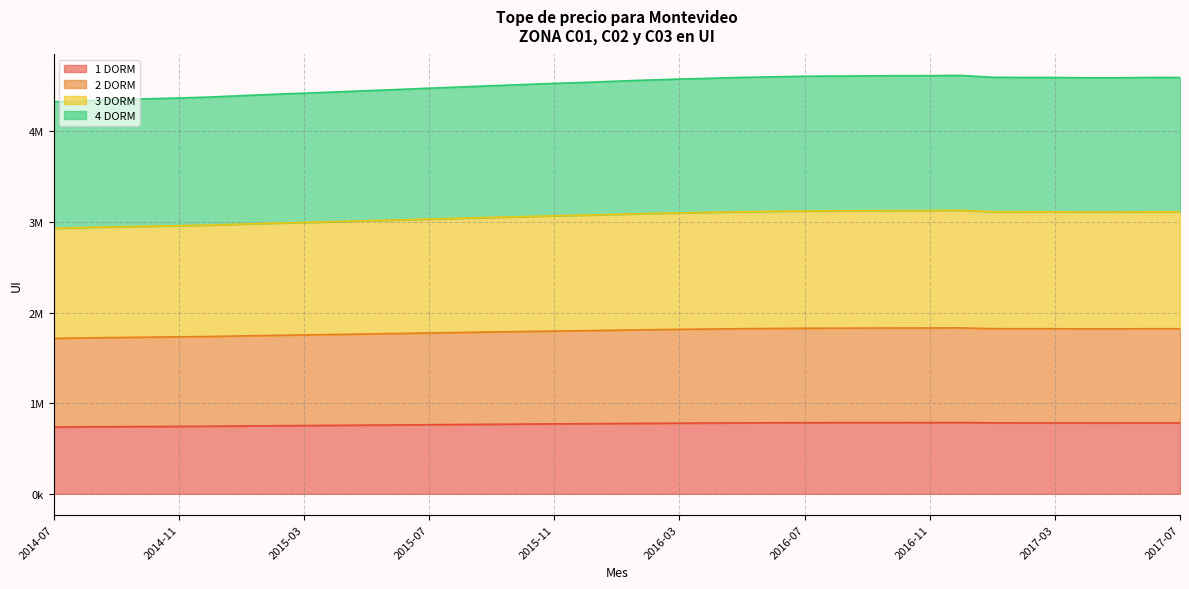

Is the value of 4 DORM at 2016-09 greater than the value of 2 DORM at 2017-07?

No